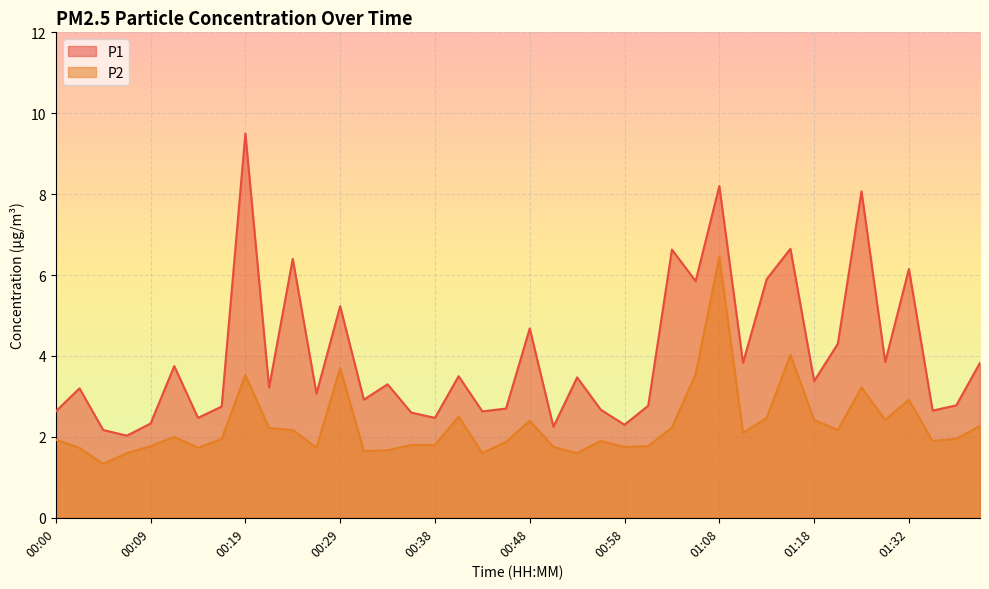

Reading left to right, transcribe all the data shown in this chart.

P1: 2.6	3.2	2.2	2.0	2.3	3.8	2.5	2.8	9.5	3.2	6.4	3.1	5.2	2.9	3.3	2.6	2.5	3.5	2.6	2.7	4.7	2.2	3.5	2.7	2.3	2.8	6.6	5.8	8.2	3.8	5.9	6.7	3.4	4.3	8.1	3.9	6.2	2.6	2.8	3.8
P2: 1.9	1.7	1.3	1.6	1.8	2.0	1.7	1.9	3.5	2.2	2.2	1.7	3.7	1.6	1.7	1.8	1.8	2.5	1.6	1.9	2.4	1.8	1.6	1.9	1.8	1.8	2.2	3.5	6.5	2.1	2.5	4.0	2.4	2.2	3.2	2.4	2.9	1.9	1.9	2.3